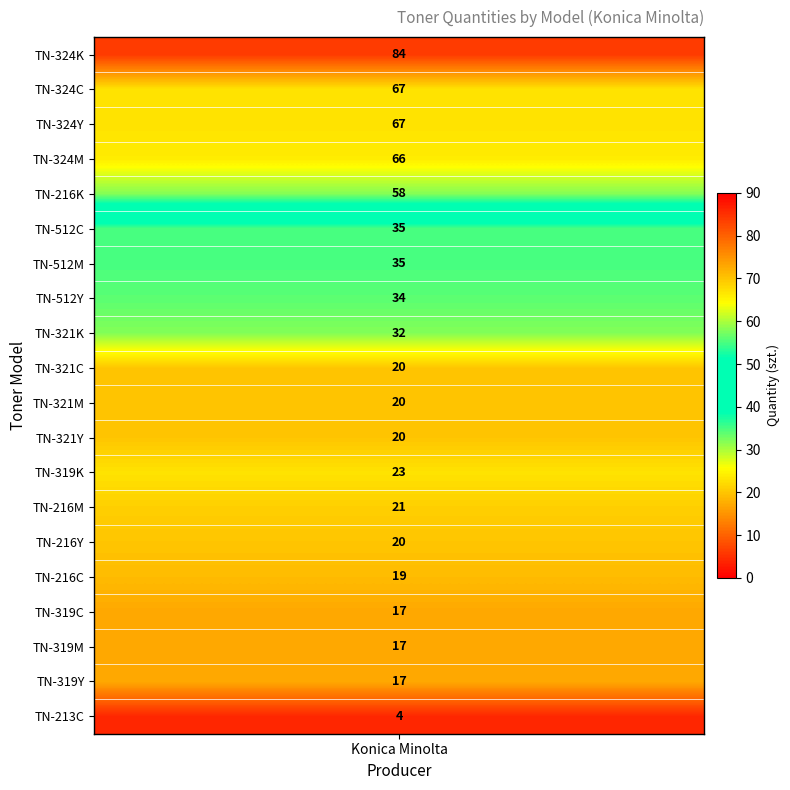

List the labels in order of value, smallest first.

TN-213C, TN-319C, TN-319M, TN-319Y, TN-216C, TN-321C, TN-321M, TN-321Y, TN-216Y, TN-216M, TN-319K, TN-321K, TN-512Y, TN-512C, TN-512M, TN-216K, TN-324M, TN-324C, TN-324Y, TN-324K